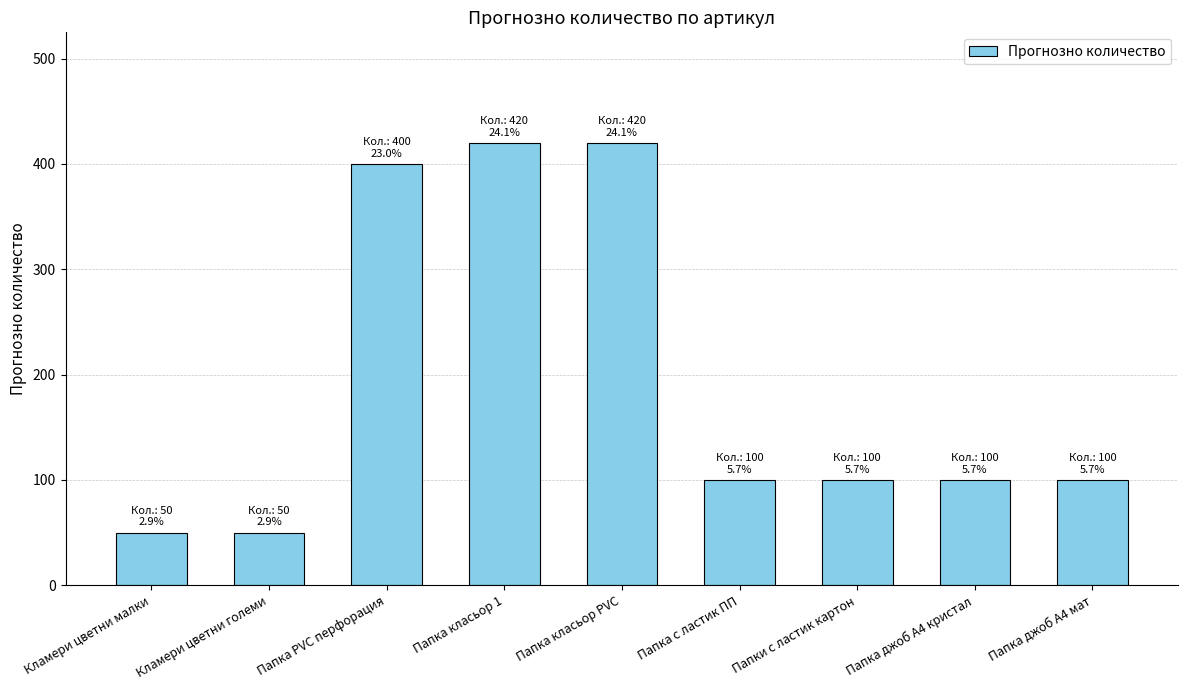

What is the ratio of the value at Папка PVC перфорация to the value at Кламери цветни големи?

8.0